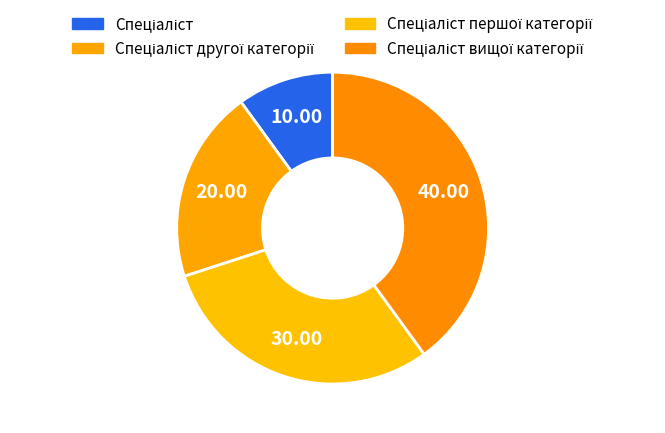

How many segments does this pie chart have?

4